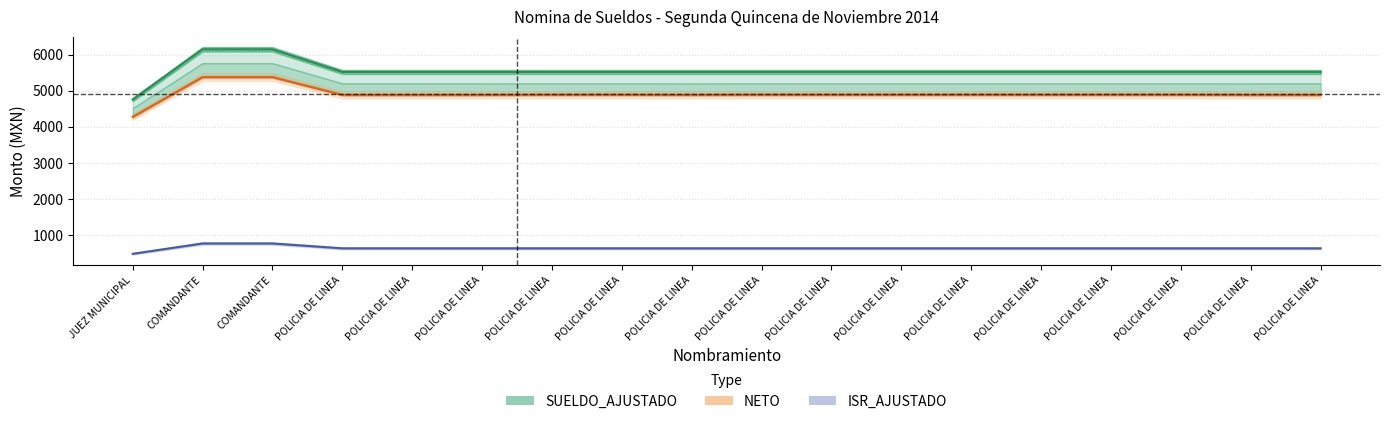

What is the label of the 9th point from the left?

POLICIA DE LINEA